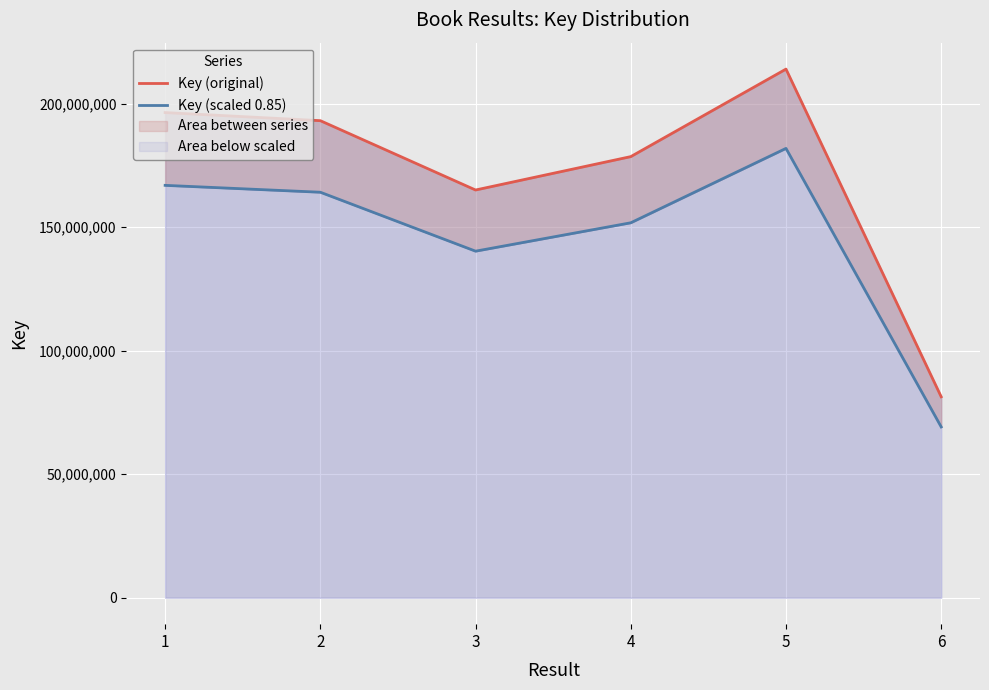

How many values in the Key (original) series are below 193085852?

3